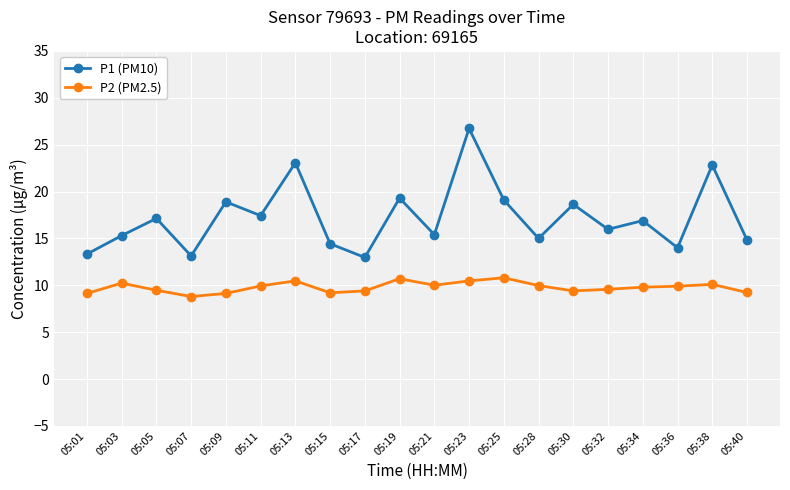

True or false: P1 (PM10) and P2 (PM2.5) cross at least once.

False